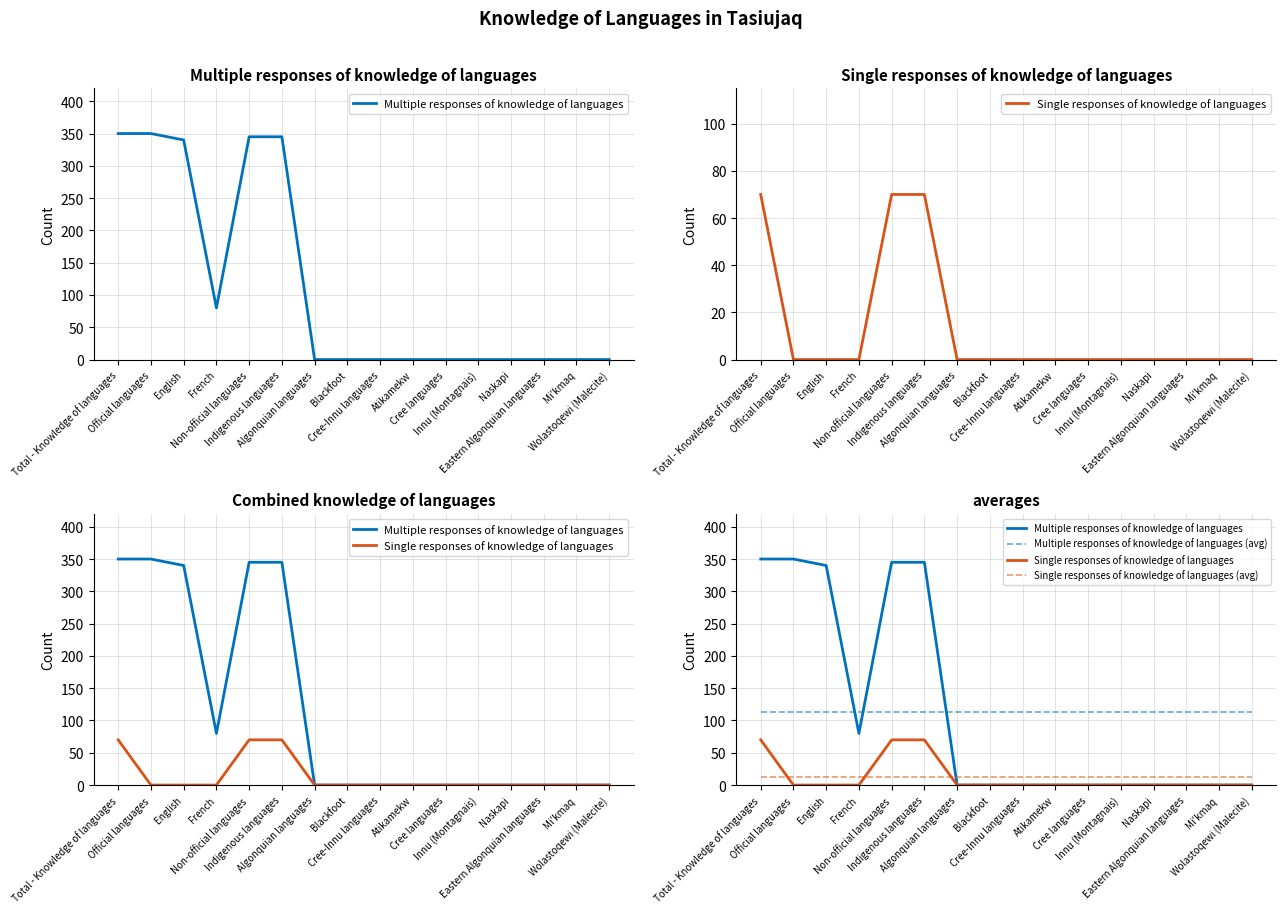

Between Cree-Innu languages and French, which is larger?

French